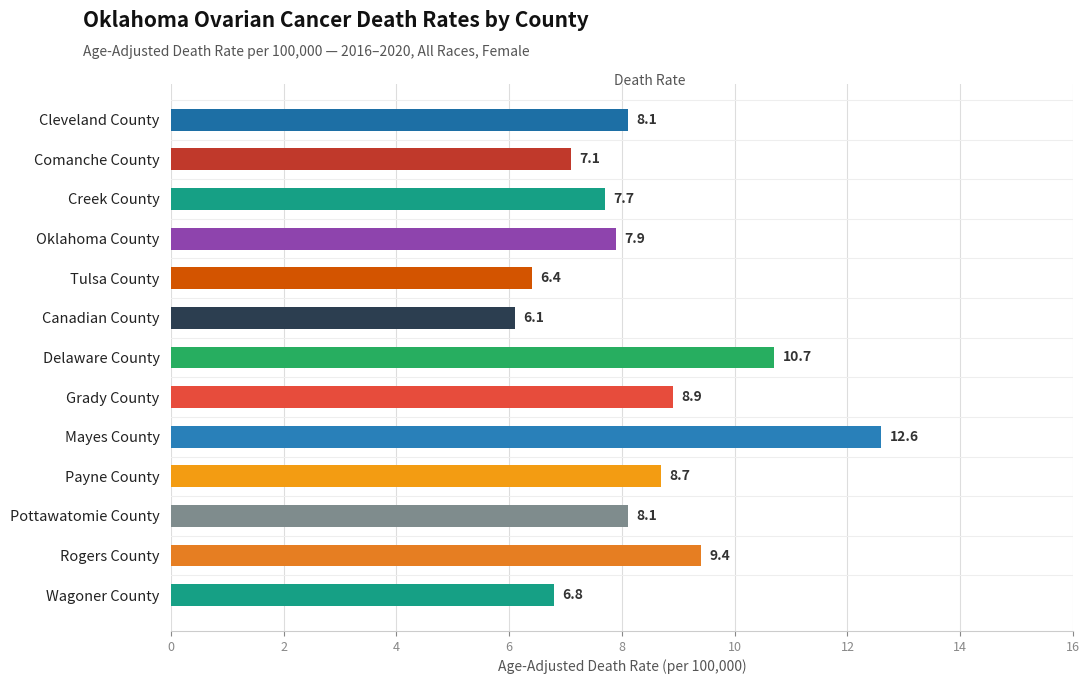

Is it true that the value at Grady County is 11.6?

False